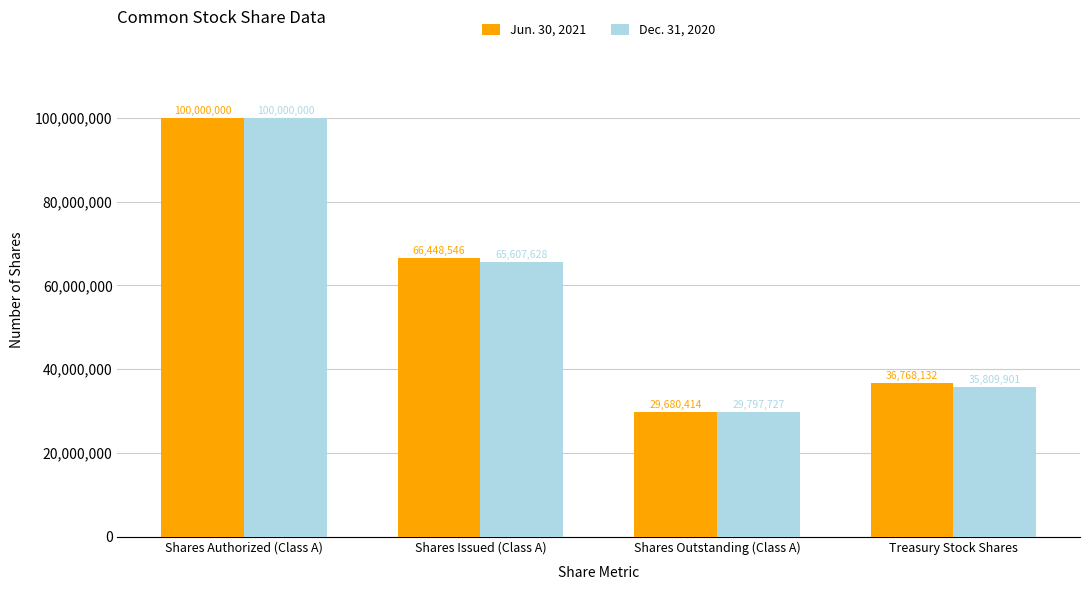

Between Shares Issued (Class A) and Shares Outstanding (Class A), which series saw the biggest shift?

Jun. 30, 2021